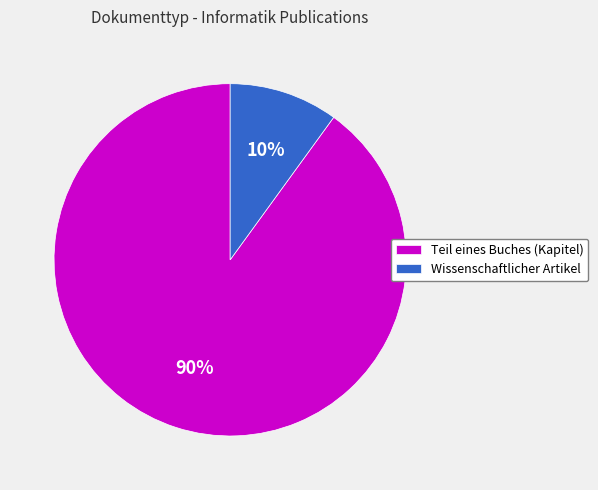

Is there a majority slice in this chart?

Yes